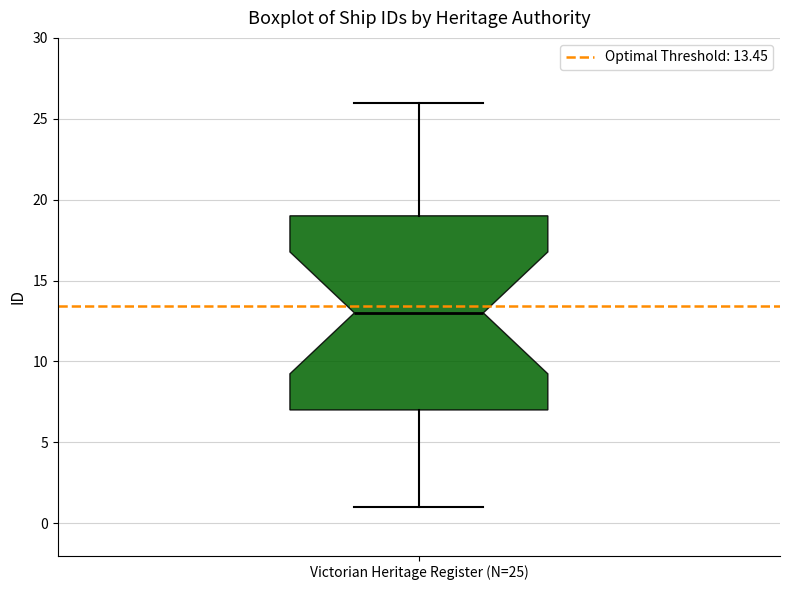

Transcribe this box plot: give where the median line is, the range the box spans, and where the two whiskers end, as read against the y-axis. The values are not printed on the chart, so give them approximately, as read against the axis.

median 13, box 7 to 19, whiskers 1 to 26